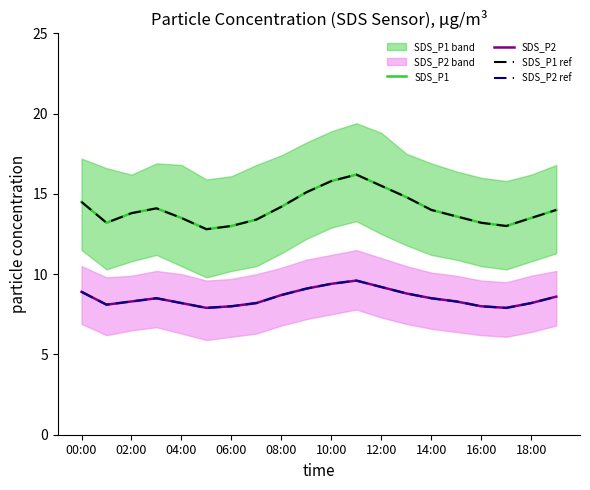

How many lines are shown in the chart?

4